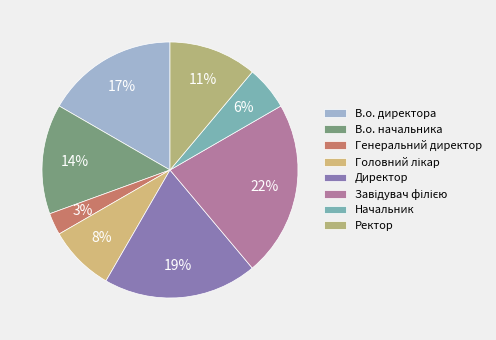

Combined, do Генеральний директор and Завідувач філією account for over 50%?

No